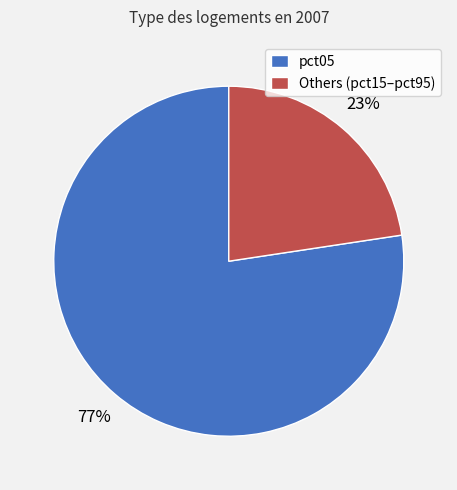

The pct05 slice represents 70% of the pie. True or false?

False